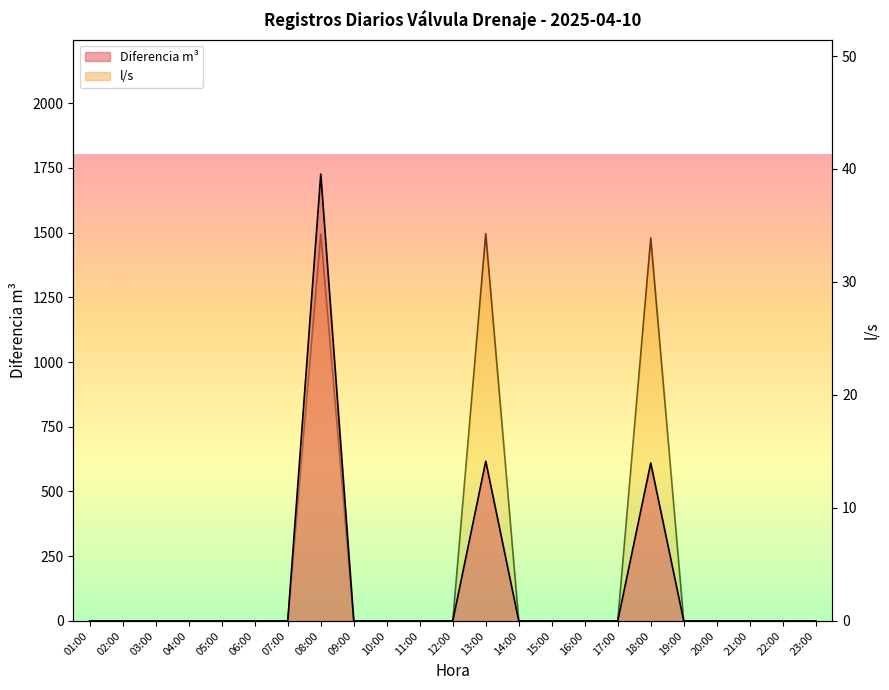

Between 11:00 and 22:00, which series saw the biggest shift?

Diferencia m³